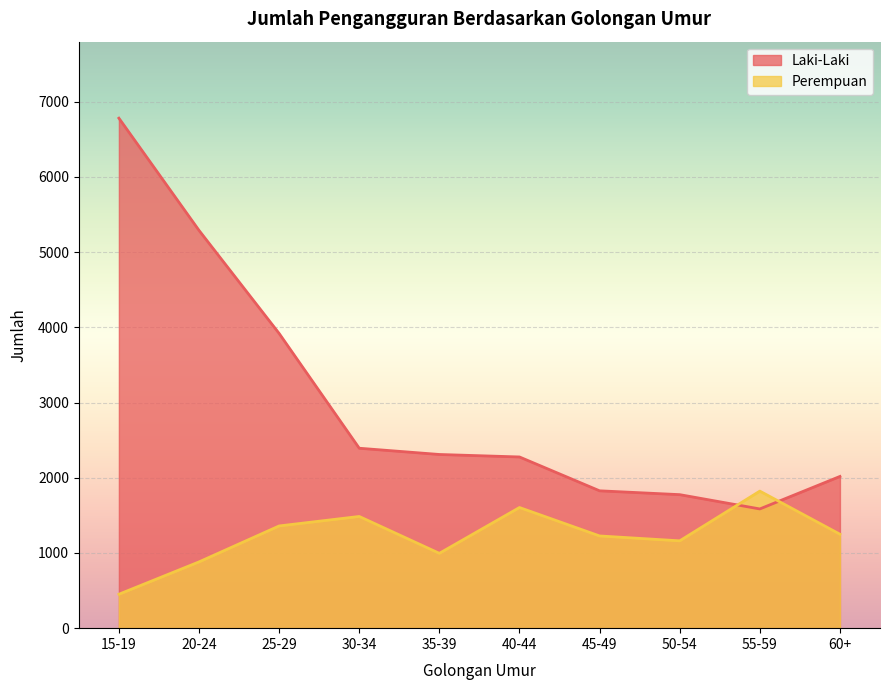

What is the value of the Laki-Laki point at the 9th from the left?

1585